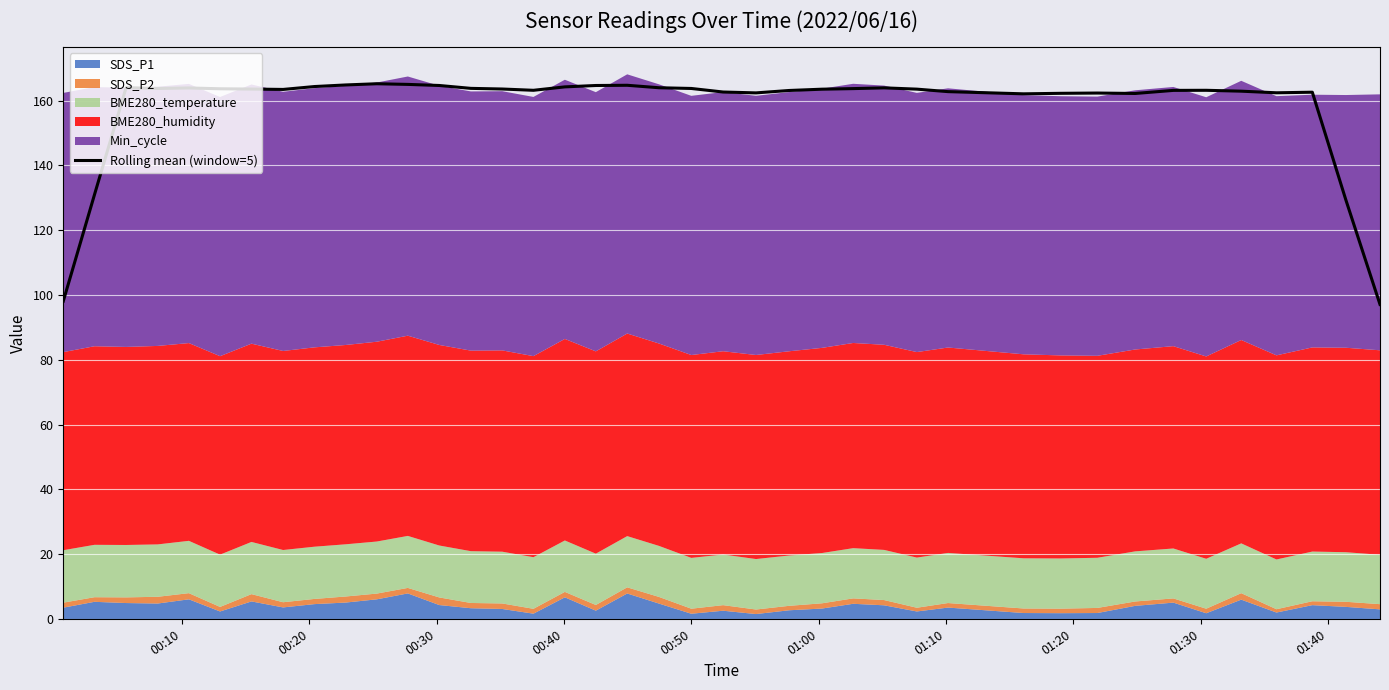

What is the highest value of the Rolling mean (window=5) series?

165.2